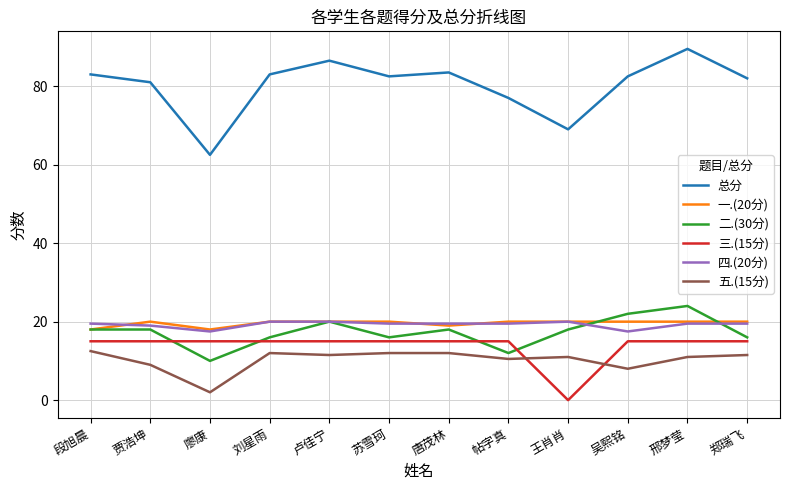

Which series has the largest total across all categories?

总分